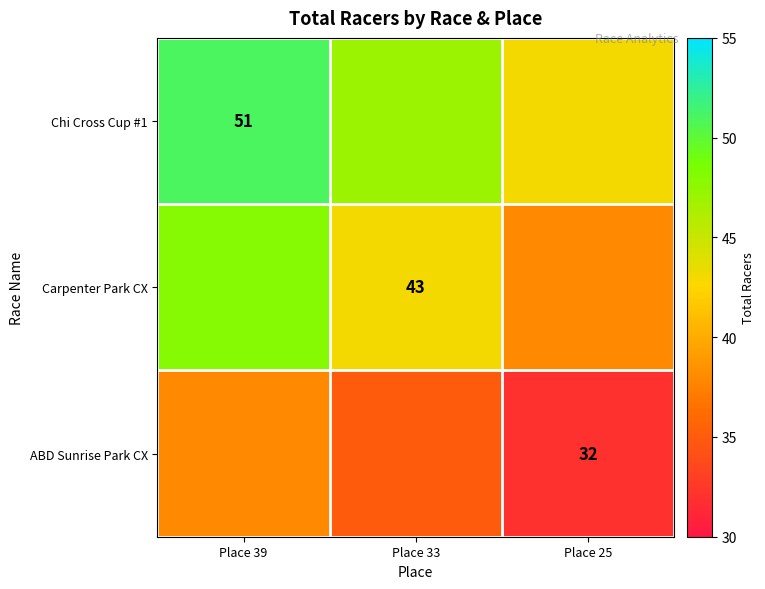

The value of Carpenter Park CX at Place 33 is 76. True or false?

False